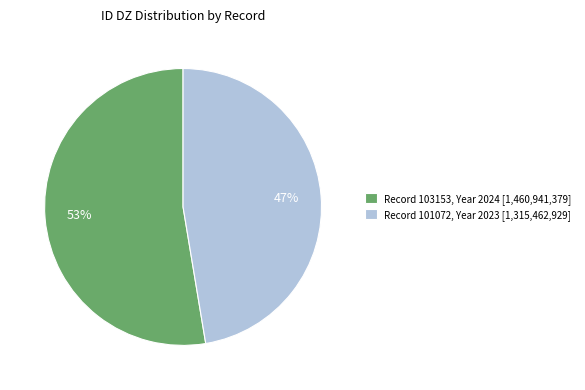

Approximately how many times larger is the value at Record 103153, Year 2024 [1,460,941,379] compared to Record 101072, Year 2023 [1,315,462,929]?

1.1